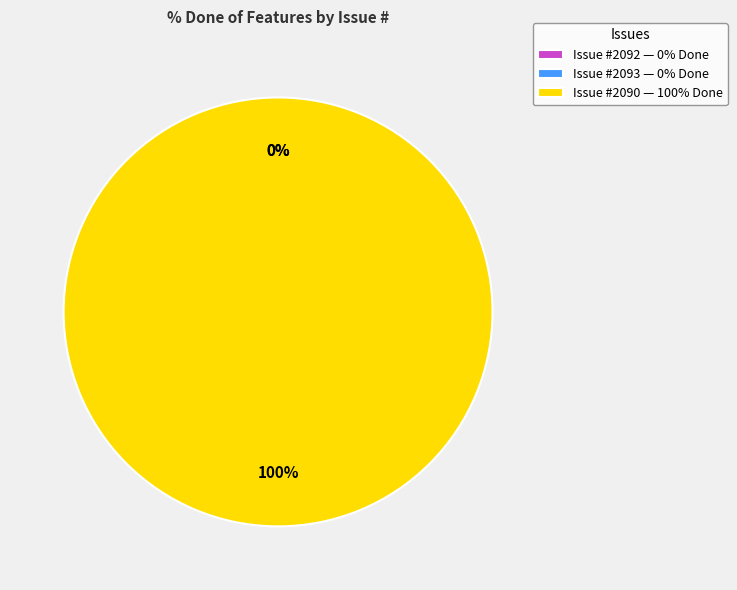

True or false: 2090 accounts for 100% of the total.

True